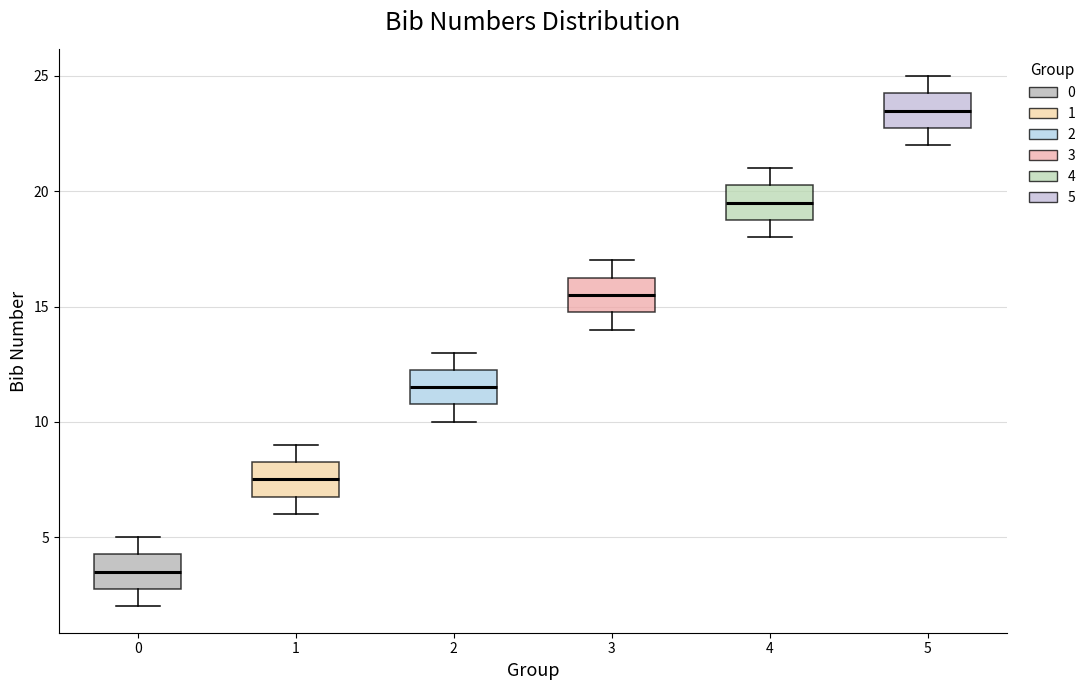

Where does the lower whisker of the box at x = 0 end on the y-axis? The values are not printed on the chart, so give them approximately, as read against the axis.

2.0